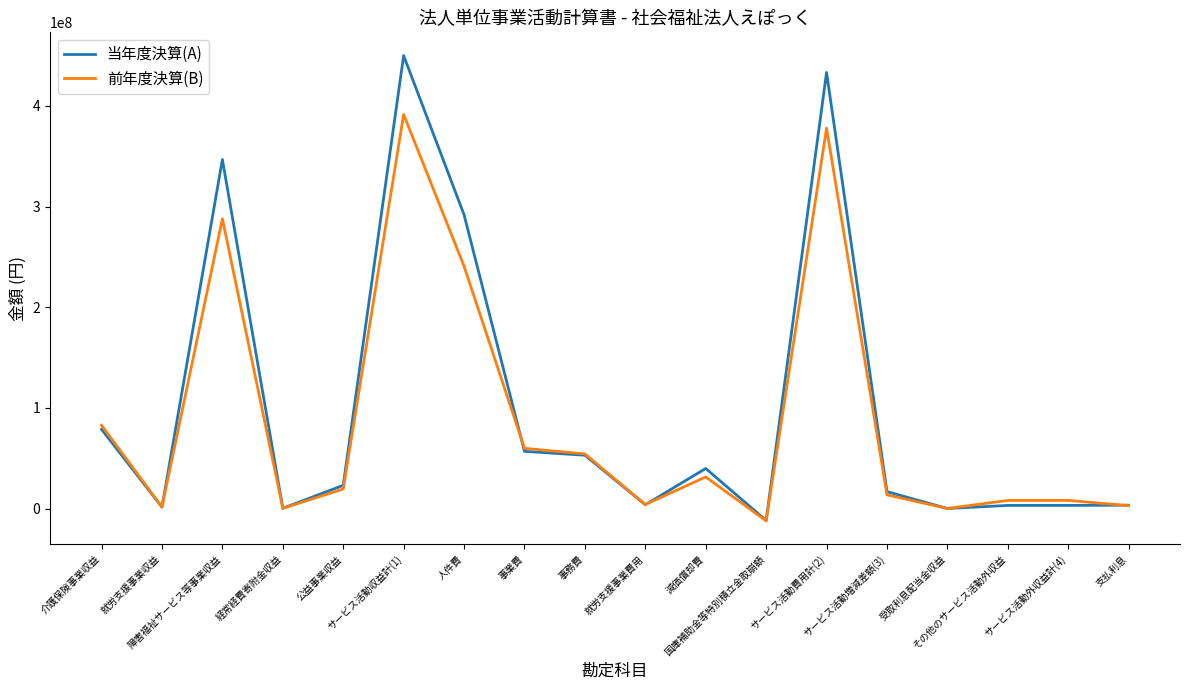

Where is 前年度決算(B) nearest to the value 189637478?

人件費